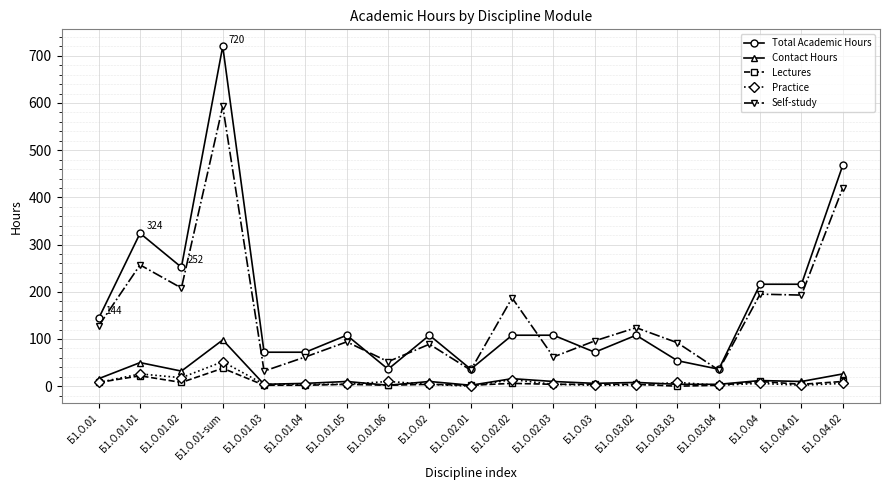

What is the label of the 14th point from the left?

Б1.О.03.02